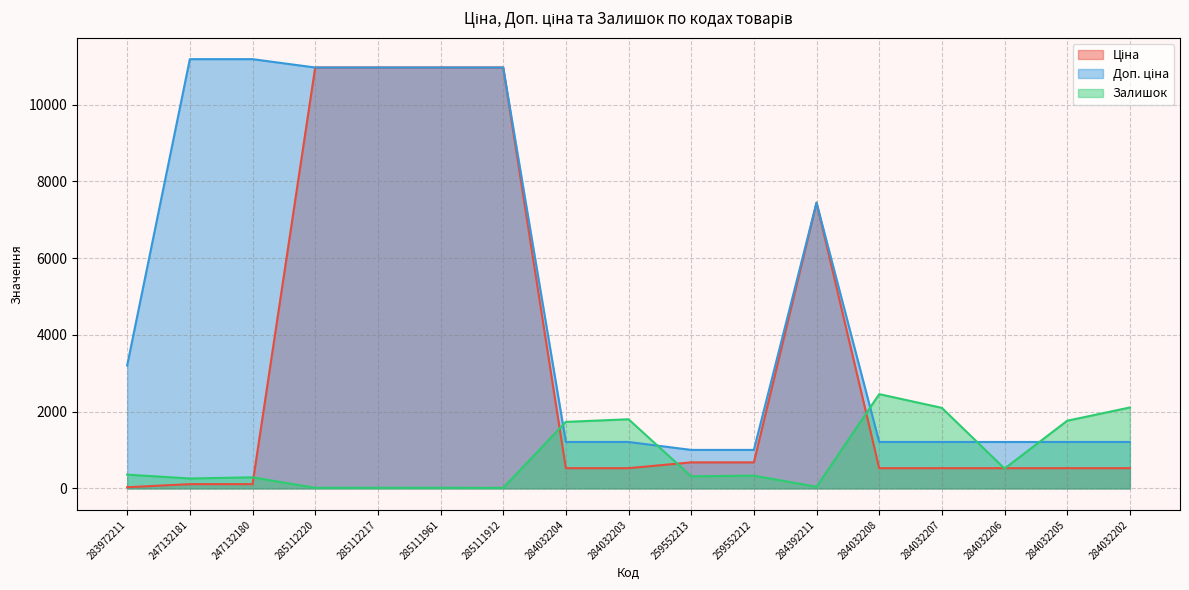

Reading right to left, extract all data points from this chart.

Ціна: 528.2	528.2	528.2	528.2	528.2	7444.6	679.8	679.8	528.2	528.2	10964.4	10964.4	10964.4	10964.4	111.8	111.8	32.0
Доп. ціна: 1210.7	1210.7	1210.7	1210.7	1210.7	7444.6	1004.1	1004.1	1210.7	1210.7	10964.4	10964.4	10964.4	10964.4	11182.0	11182.0	3205.0
Залишок: 2109.0	1764.0	518.0	2099.0	2457.0	44.0	334.0	317.0	1802.0	1734.0	15.0	17.0	17.0	17.0	290.0	260.0	360.0